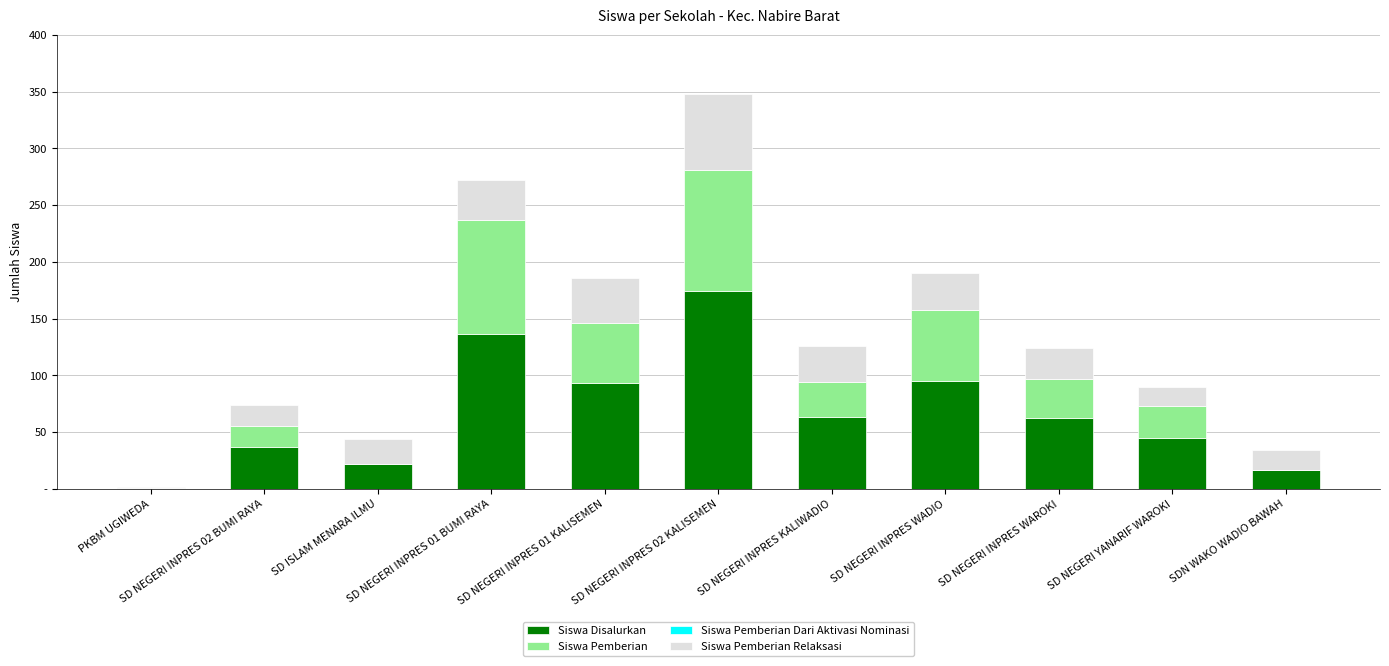

Are the bars grouped side by side (vs. stacked)?

No